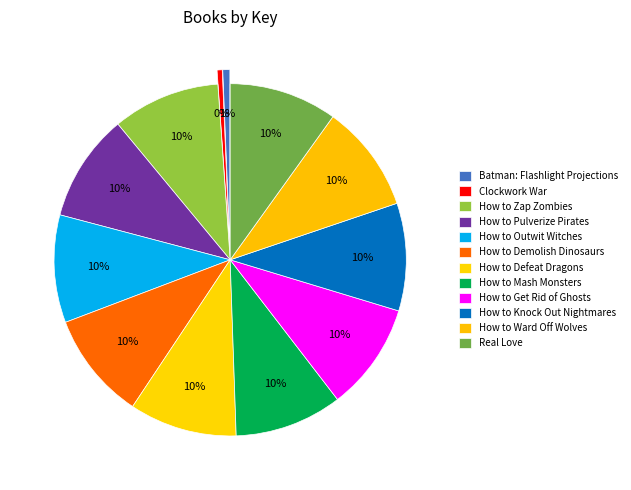

Is Batman: Flashlight Projections the majority of the pie?

No